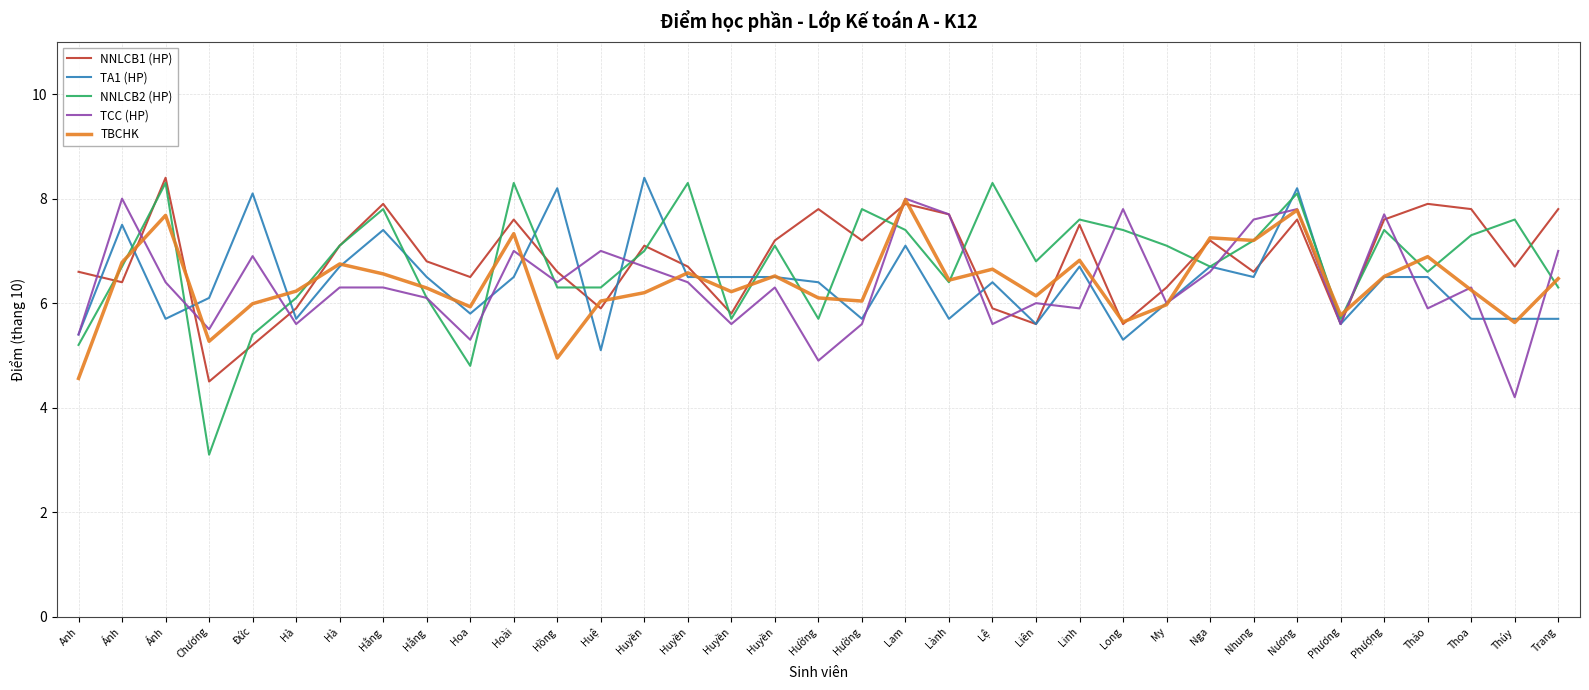

What are all the series names shown in the legend?

NNLCB1 (HP), TA1 (HP), NNLCB2 (HP), TCC (HP), TBCHK